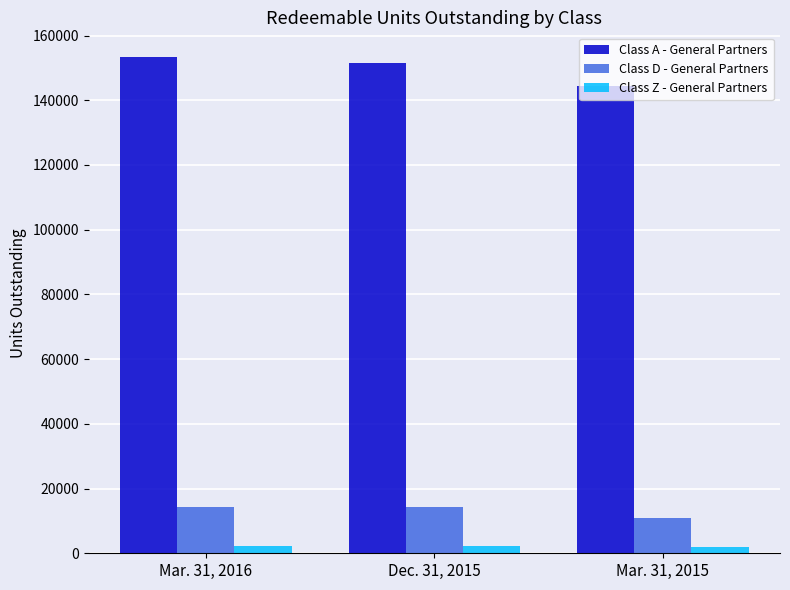

Which series has the largest range (max minus min)?

Class A - General Partners